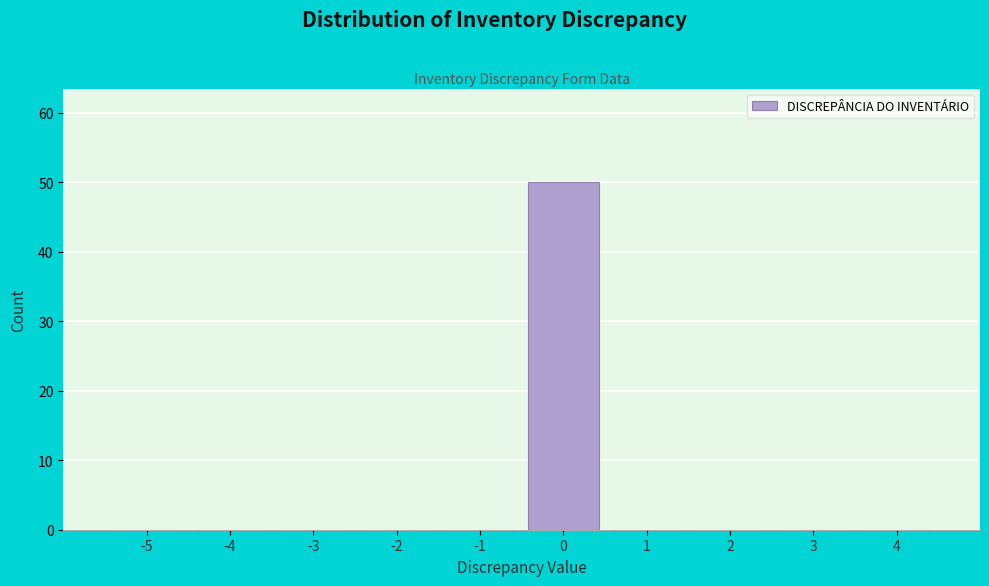

Reading left to right, transcribe all the data shown in this chart.

-5=0	-4=0	-3=0	-2=0	-1=0	0=50	1=0	2=0	3=0	4=0